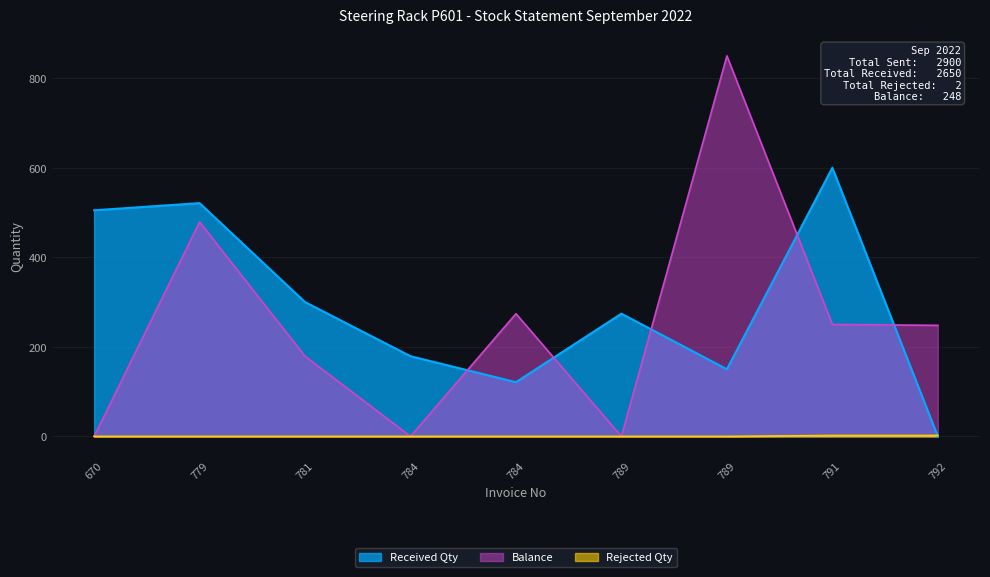

What is the difference between the Received Qty values at 781 and 789?

26